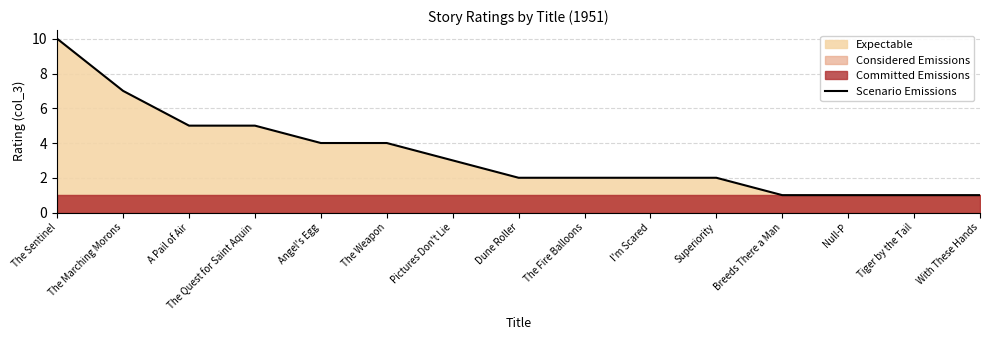

Is it true that the value at The Sentinel is 5?

False